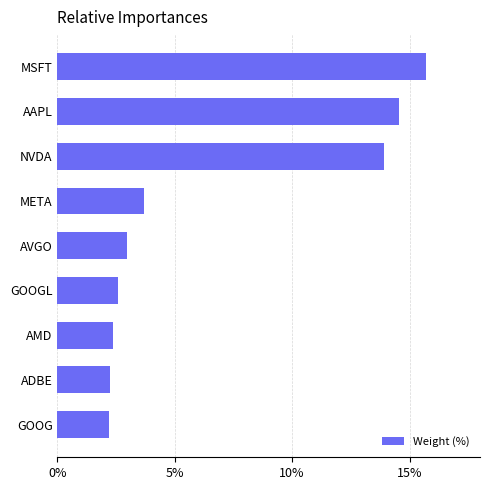

Reading bottom to top, list all the values displayed in this chart.

2.2	2.2	2.4	2.6	3.0	3.7	13.9	14.5	15.7